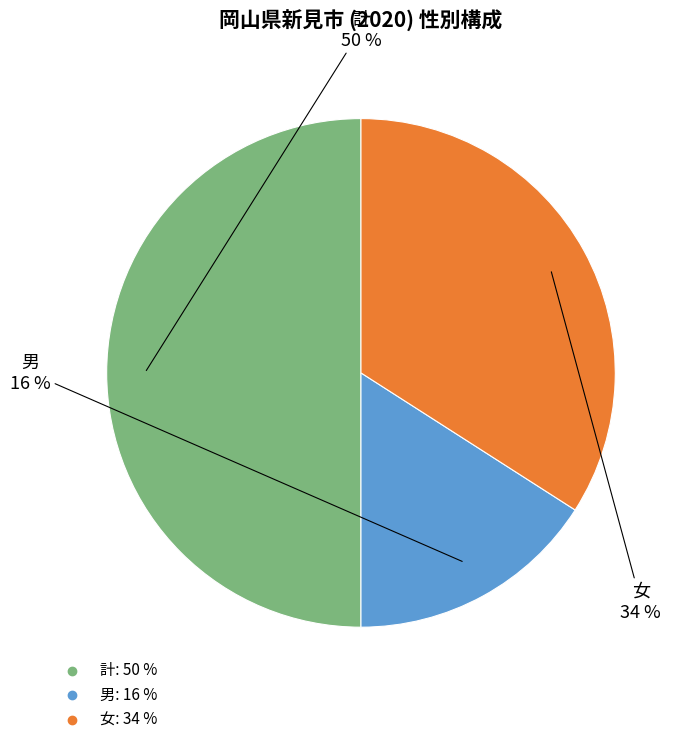

Is the sum of 計 and 男 greater than half?

Yes